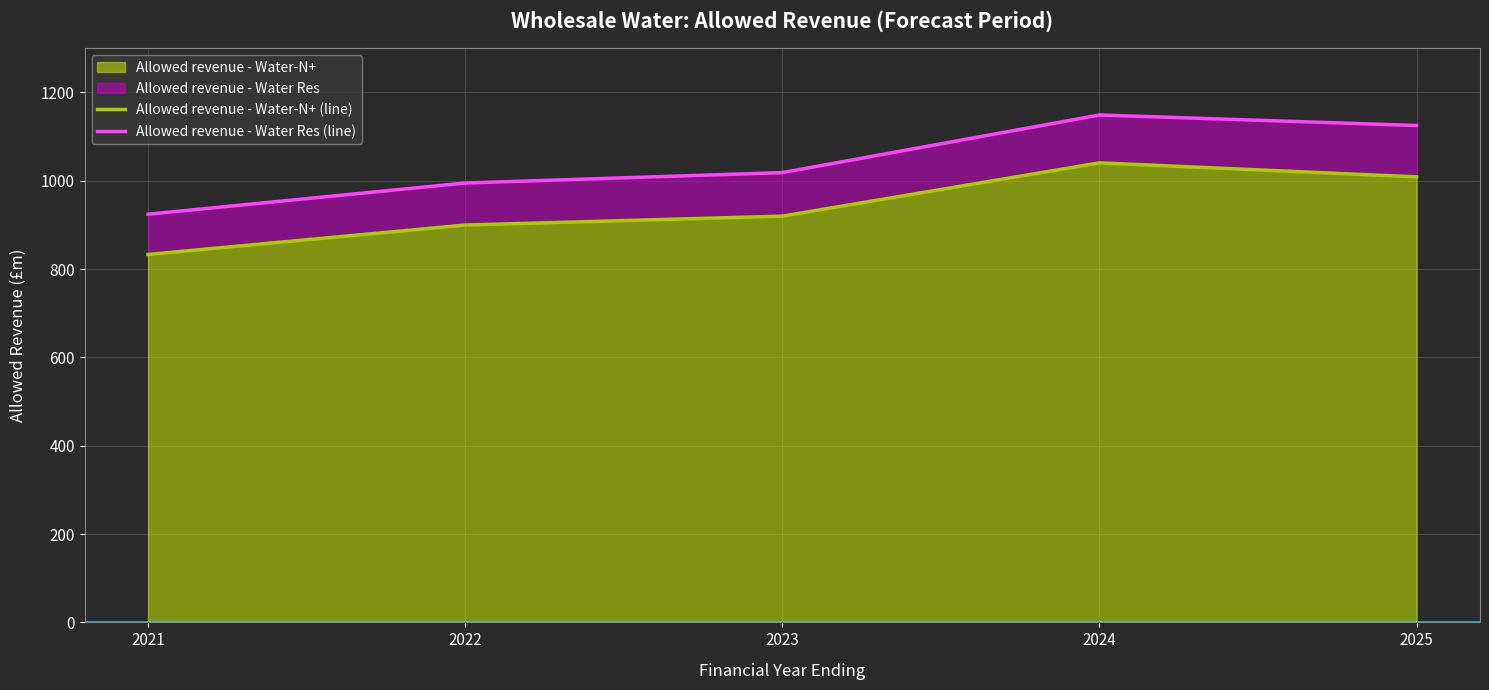

True or false: Allowed revenue - Water-N+ (line) and Allowed revenue - Water Res (line) cross at least once.

False